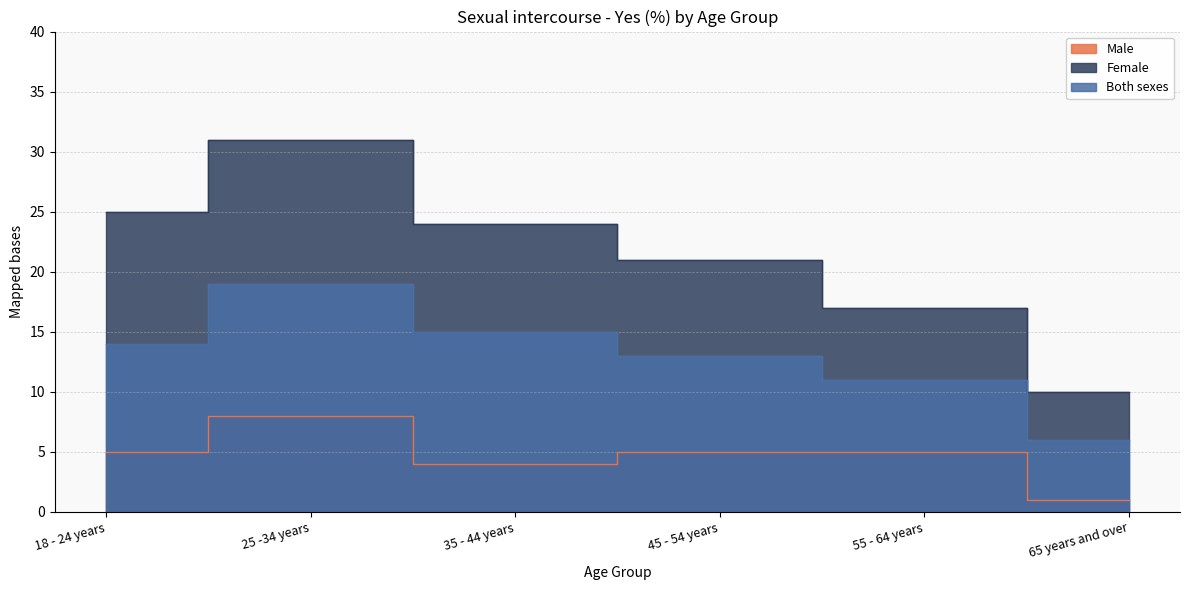

Rank the series by their average value, from highest to lowest.

Female, Both sexes, Male